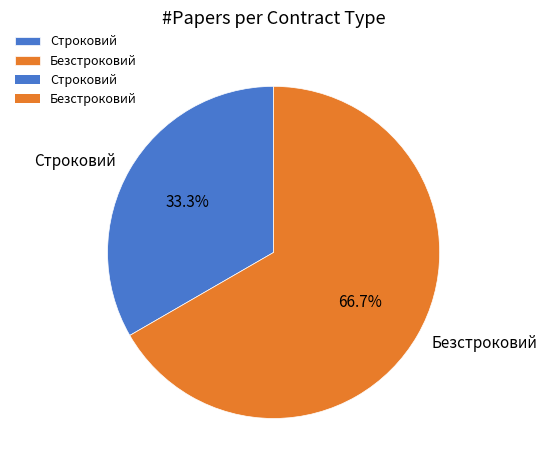

Between Безстроковий and Строковий, which is larger?

Безстроковий